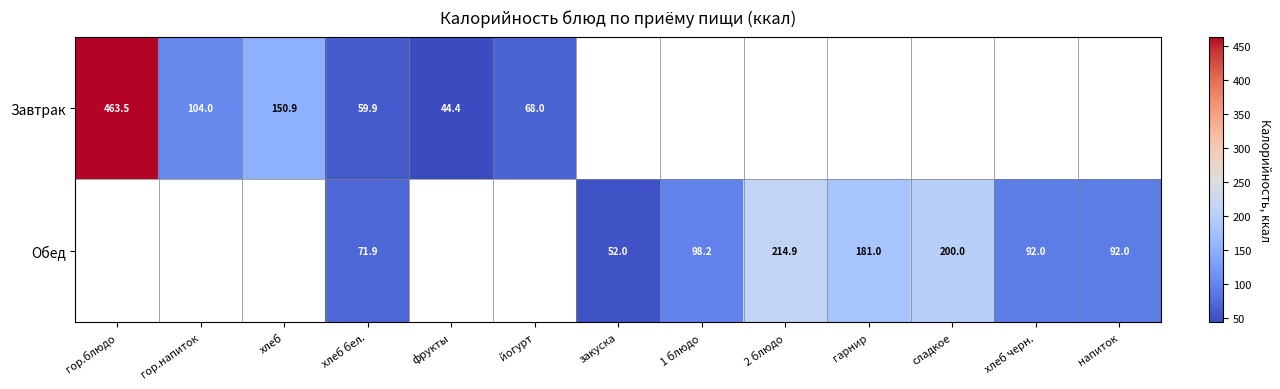

What is the difference between the Завтрак values at фрукты and гор.напиток?

59.6